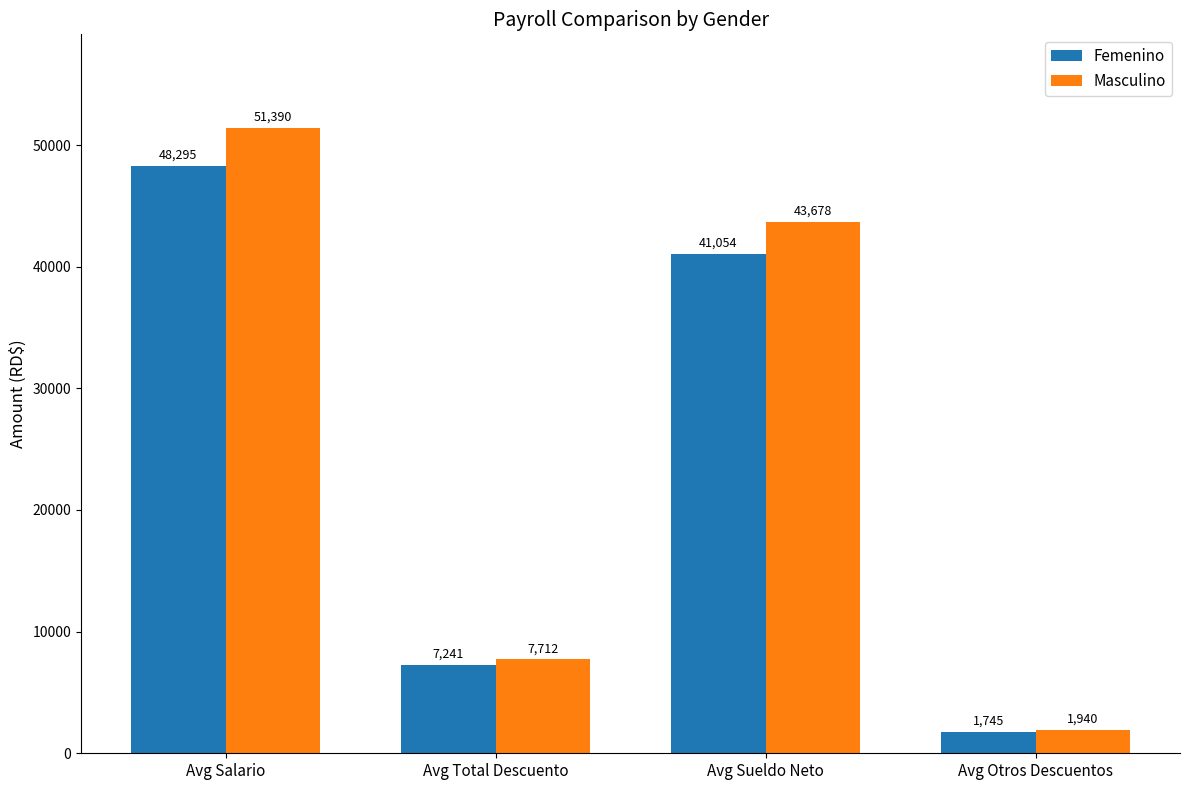

Does the chart contain stacked bars?

No